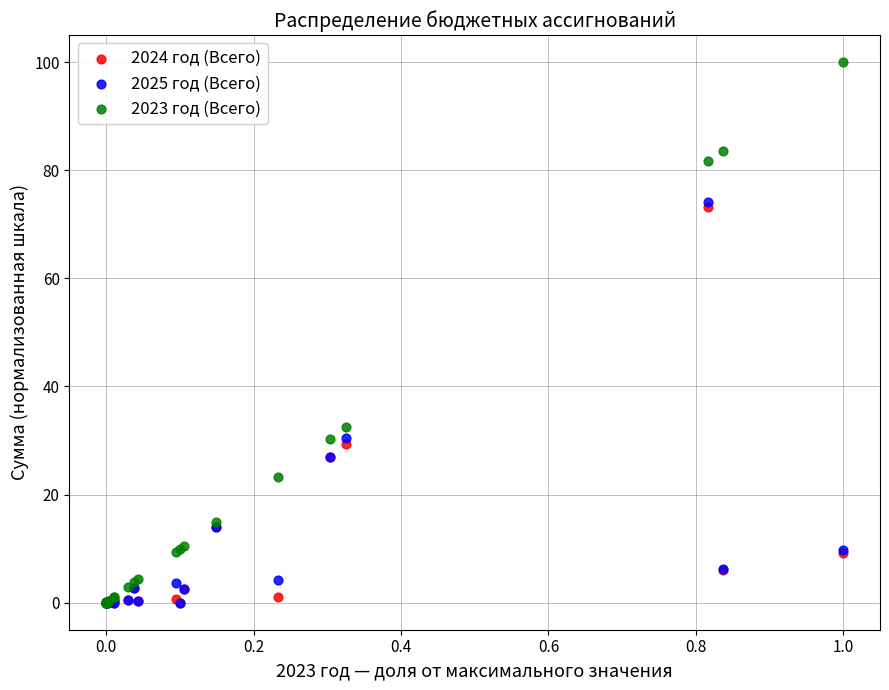

Across all series, what Y value is closest to 50?

32.6